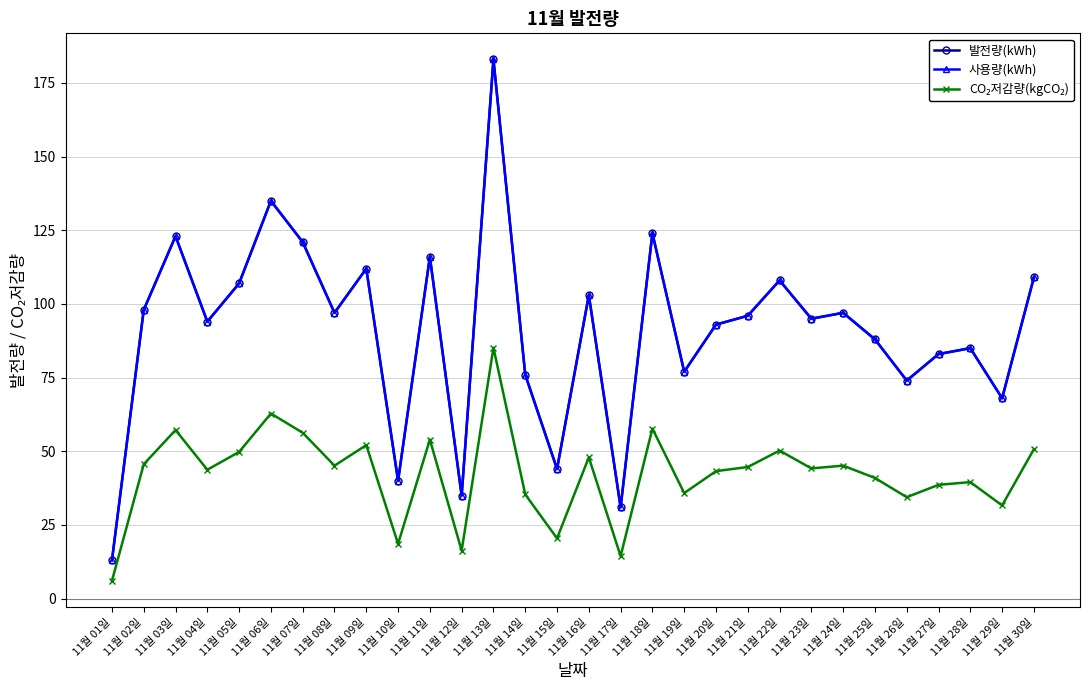

Does the chart have visible grid lines?

Yes